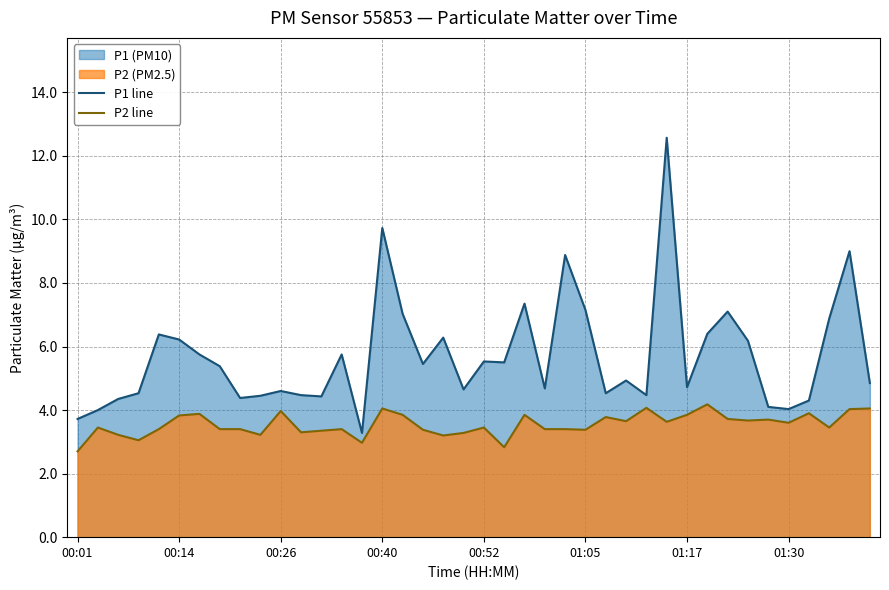

List the series in order of their overall mean, highest first.

P1 line, P2 line